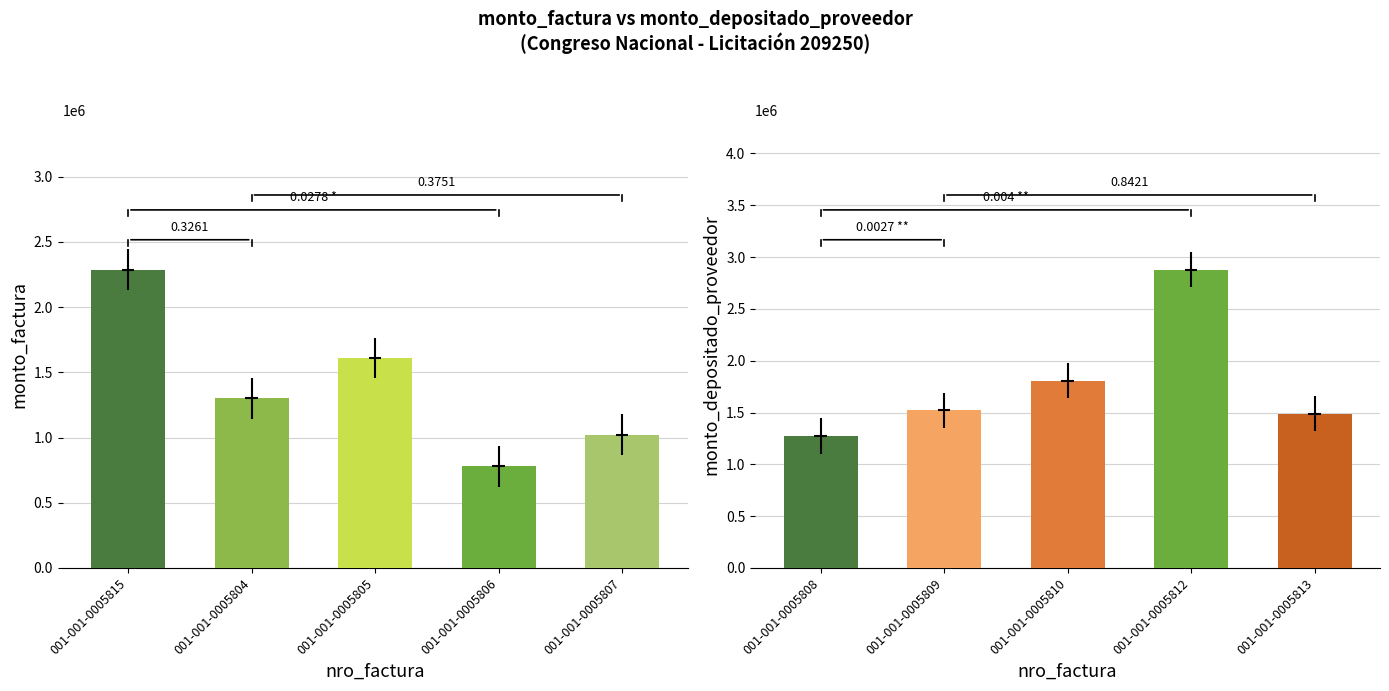

Which label corresponds to the smallest value in the chart?

001-001-0005806